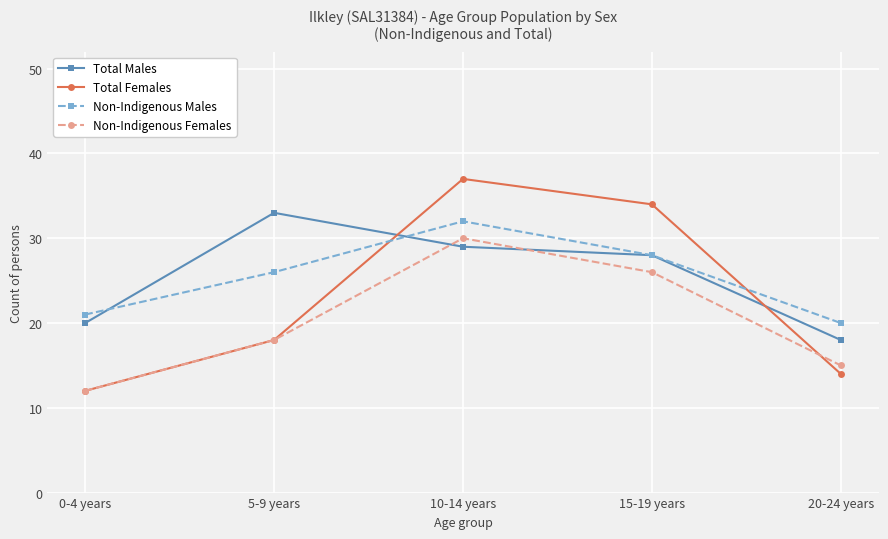

What are all the series names shown in the legend?

Total Males, Total Females, Non-Indigenous Males, Non-Indigenous Females